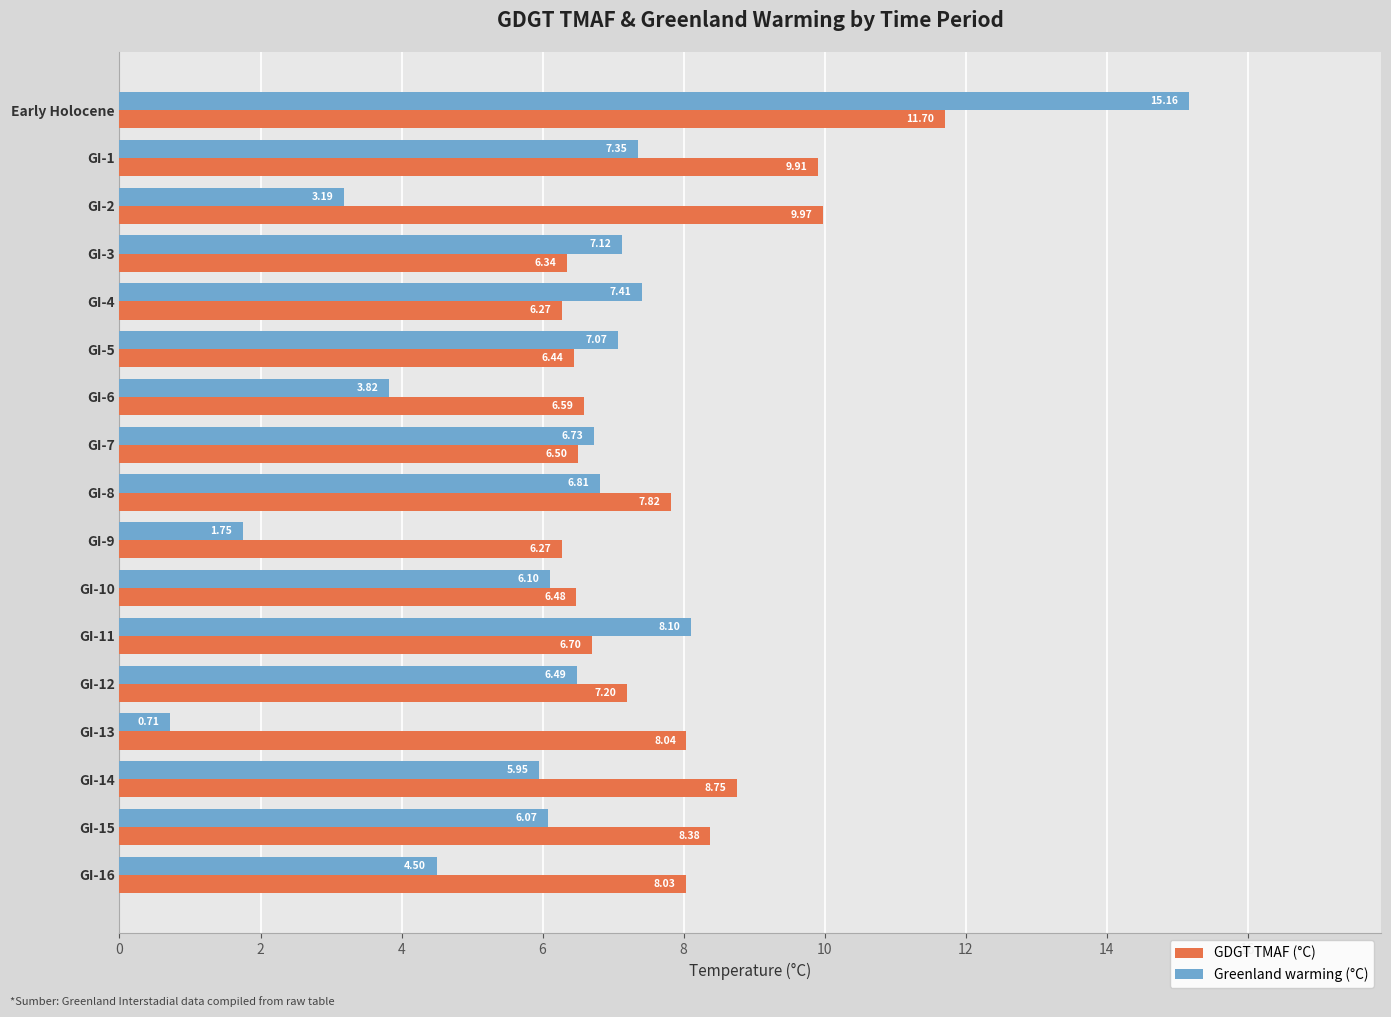

How many data points in Greenland warming (°C) are above 6?

11